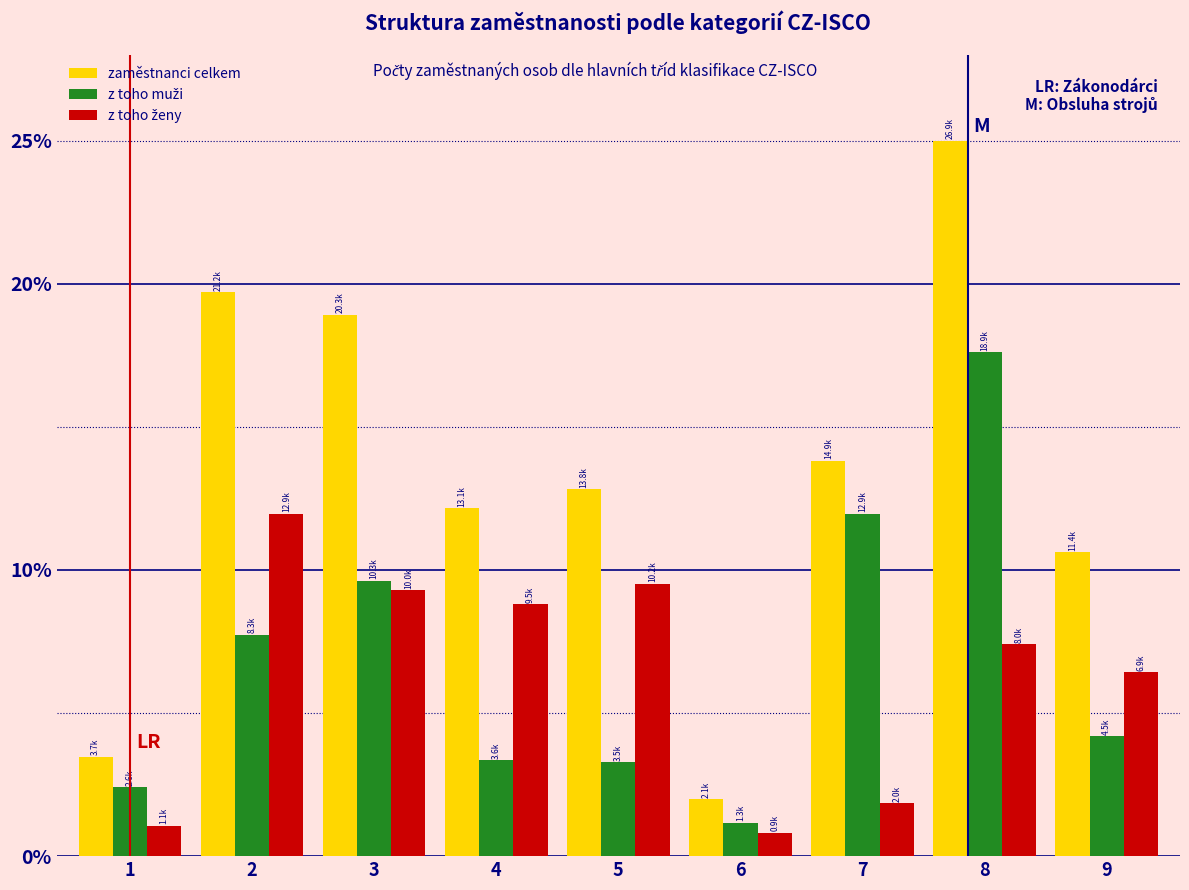

What is the difference between the zaměstnanci celkem values at 8 and 3?

6.1